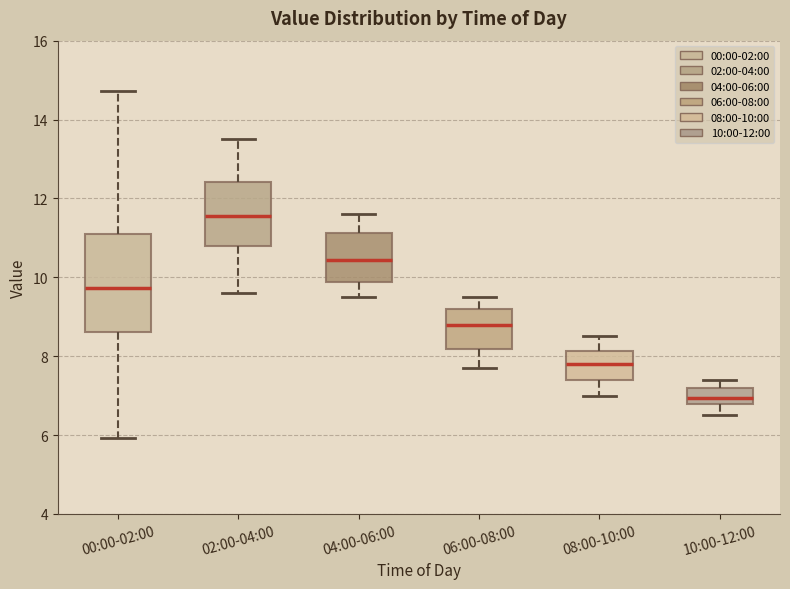

Reading left to right, read every box against the y-axis: the position of its median line, the range the box covers, and the ends of its whiskers. The values are not printed on the chart, so give them approximately, as read against the axis.

00:00-02:00: median 9.8, box 8.6 to 11.2, whiskers 6.0 to 14.8
02:00-04:00: median 11.6, box 10.8 to 12.4, whiskers 9.6 to 13.6
04:00-06:00: median 10.4, box 9.8 to 11.2, whiskers 9.6 to 11.6
06:00-08:00: median 8.8, box 8.2 to 9.2, whiskers 7.8 to 9.6
08:00-10:00: median 7.8, box 7.4 to 8.2, whiskers 7.0 to 8.6
10:00-12:00: median 7.0, box 6.8 to 7.2, whiskers 6.6 to 7.4